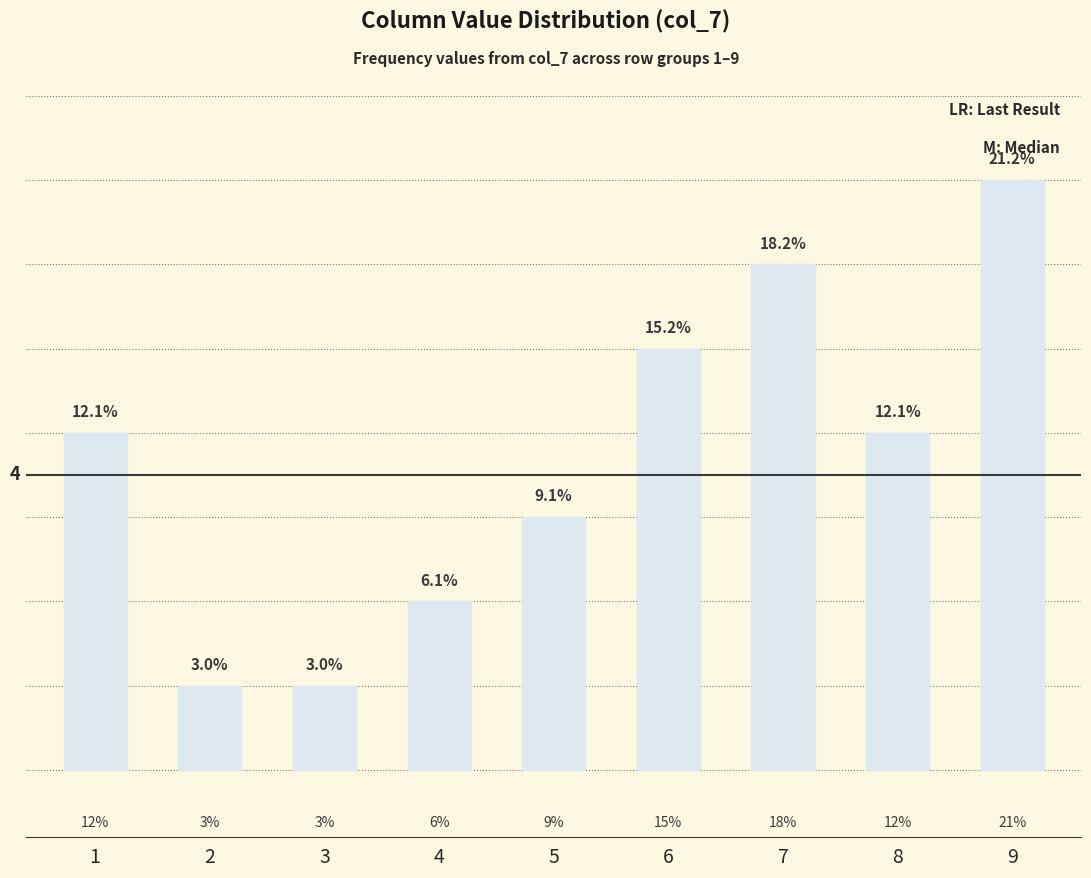

What is the difference between the values at 6 and 8?

1